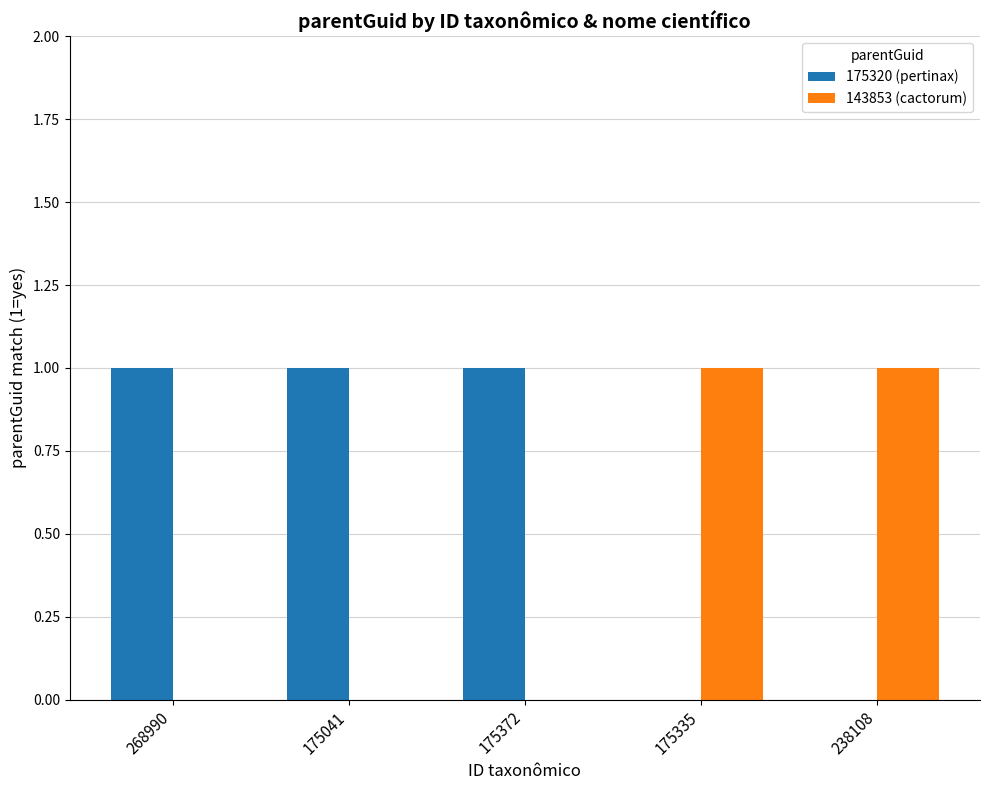

The 175320 (pertinax) series shows 2 at 175372. True or false?

False